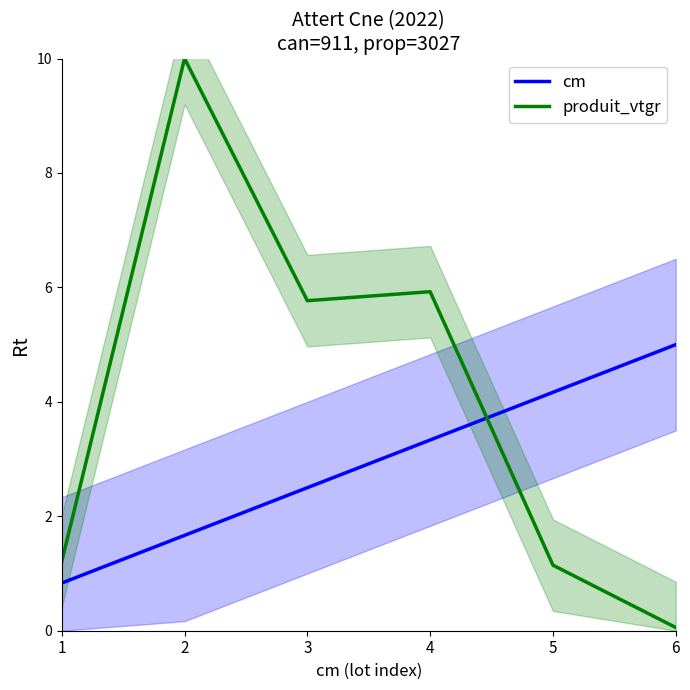

What is the spread (max minus min) of values at 3?

3.3